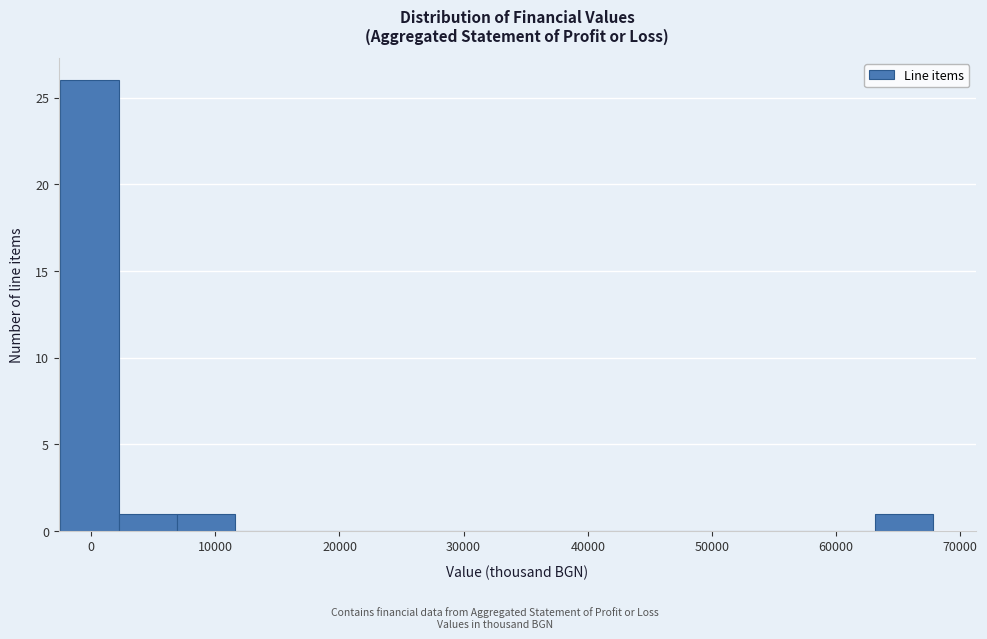

Over which range of the x-axis is the bar tallest?

-2000 to 2000